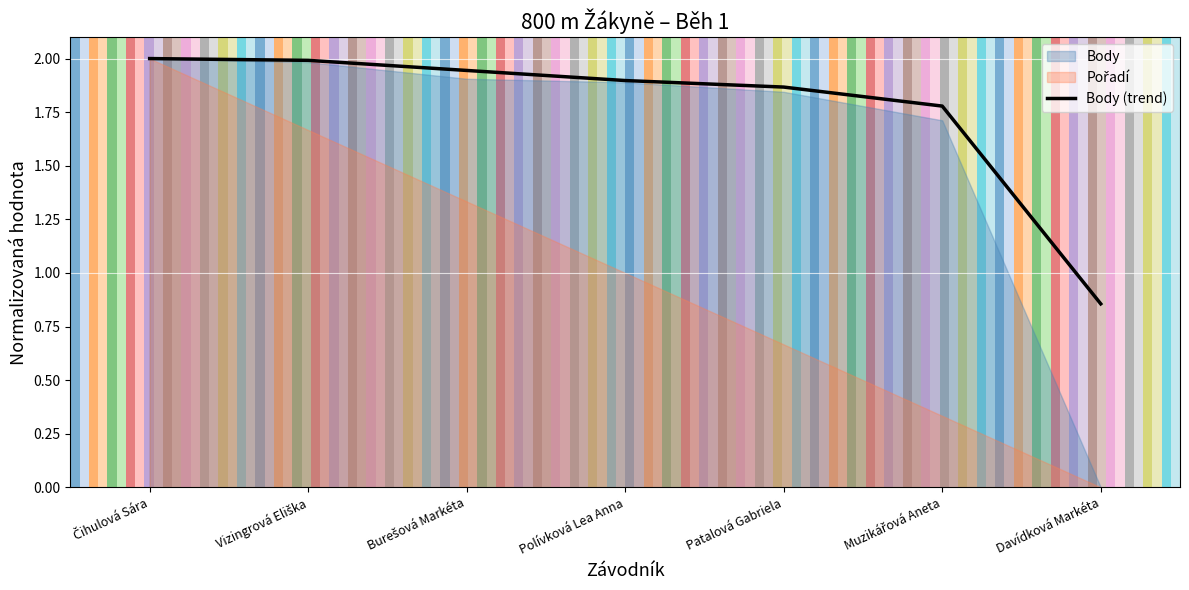

Reading left to right, extract all data points from this chart.

2.0	2.0	1.9	1.9	1.9	1.8	0.9